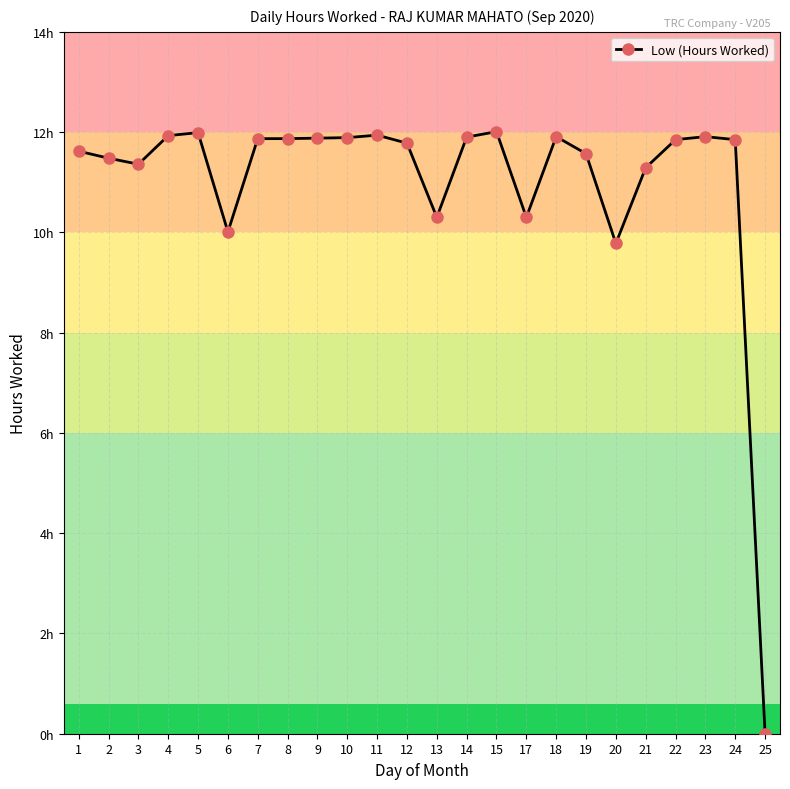

Does the chart have visible grid lines?

Yes